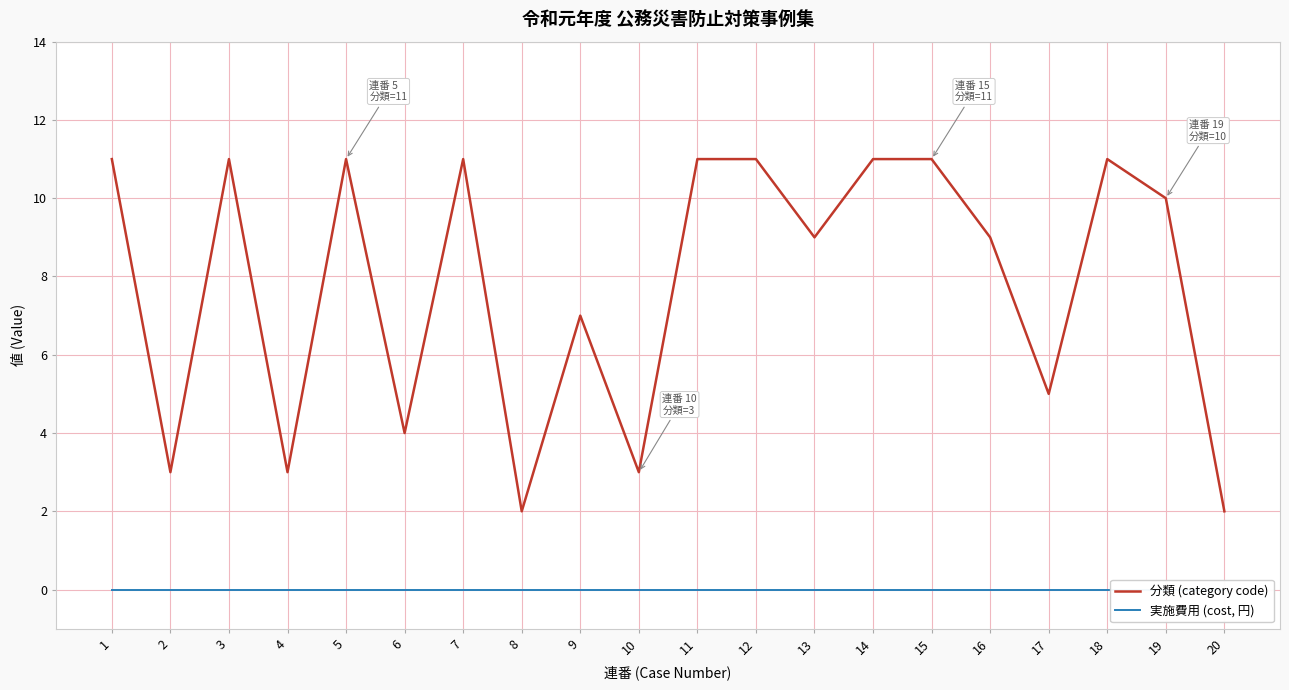

What are all the series names shown in the legend?

分類 (category code), 実施費用 (cost, 円)